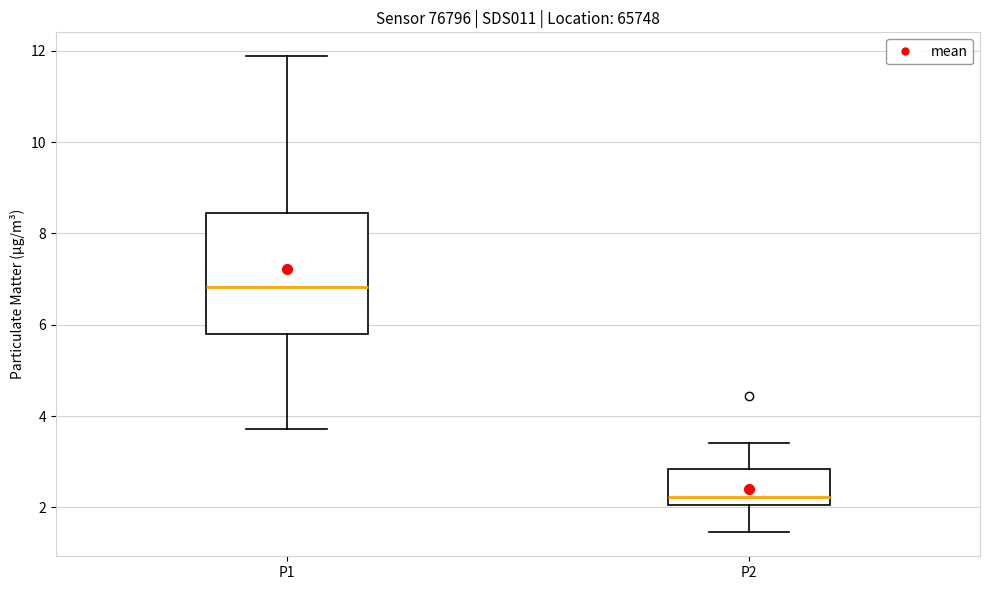

Which box's median line is the lowest?

P2